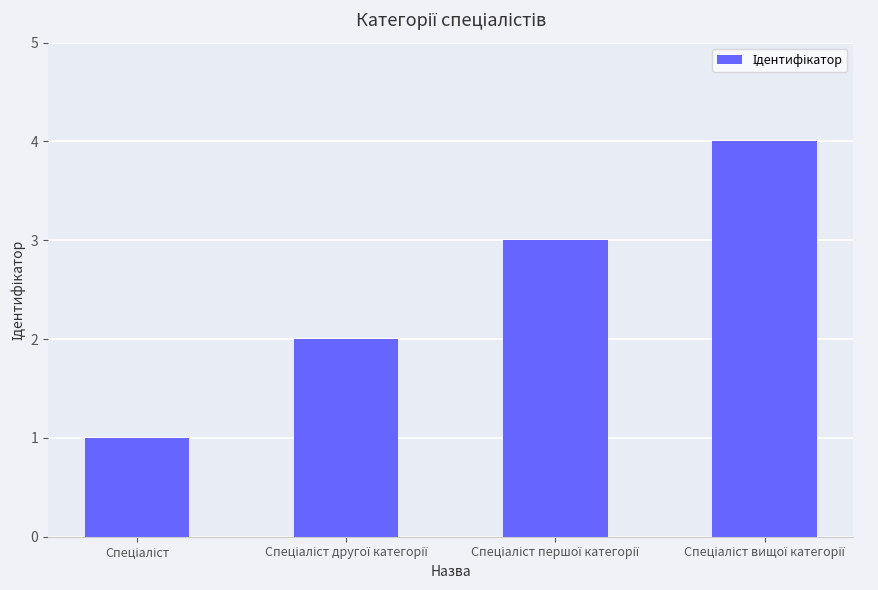

Are the bars grouped side by side (vs. stacked)?

No